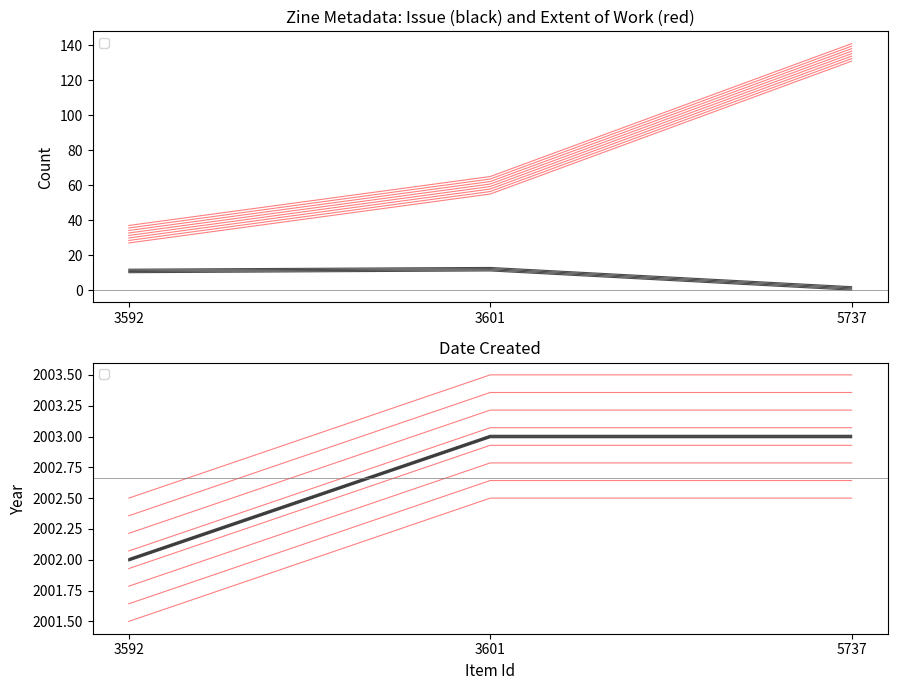

Which category has the lowest value in the Date Created series?

3592